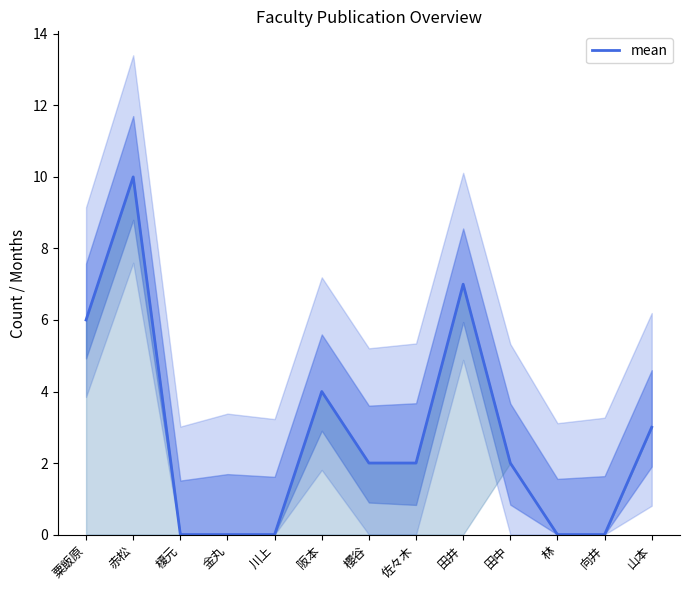

What is the average value?

3